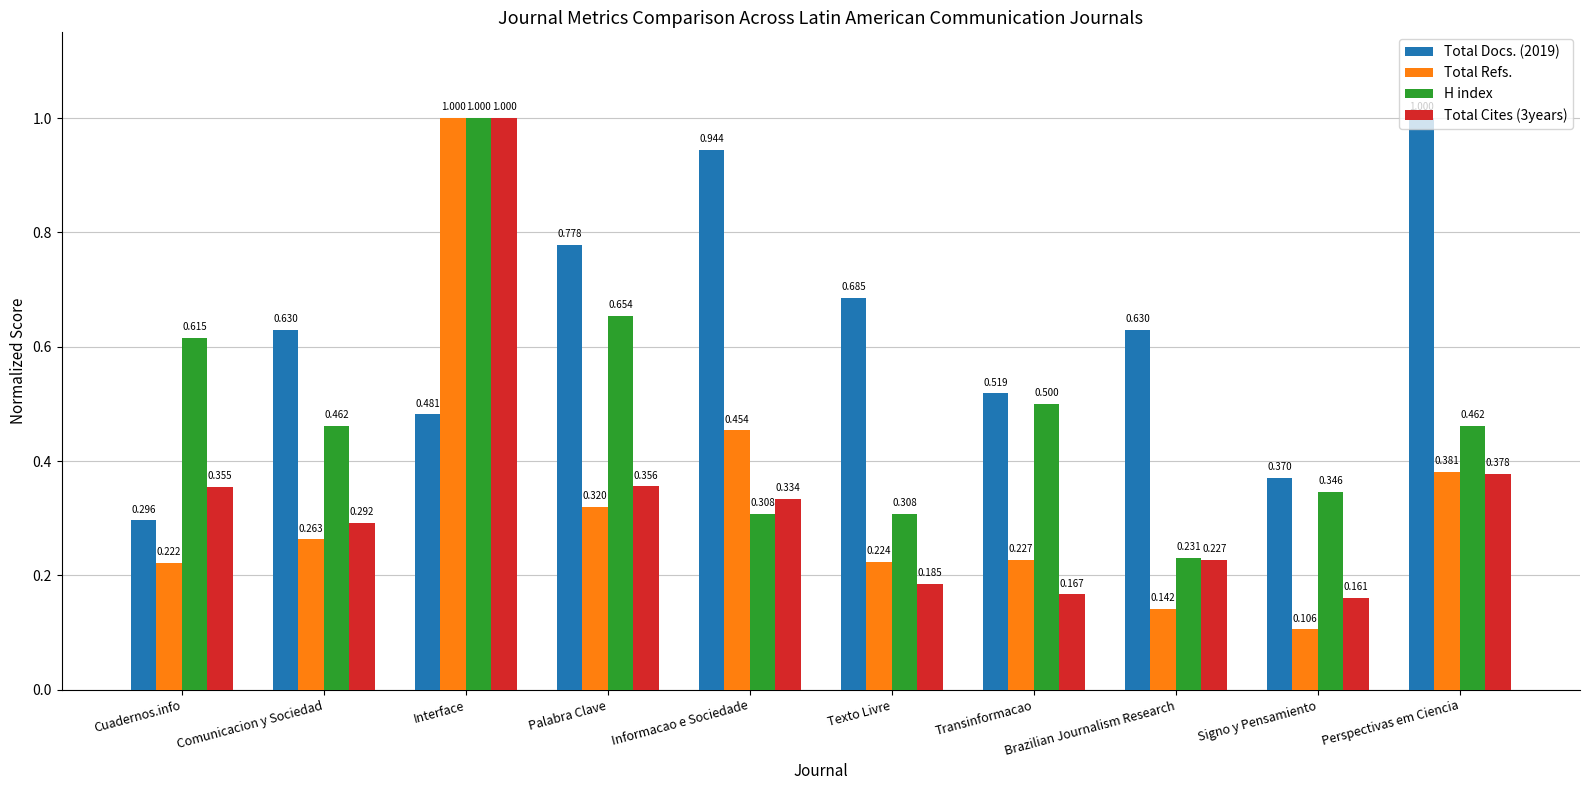

Count the H index values in the range 0 to 1.

10